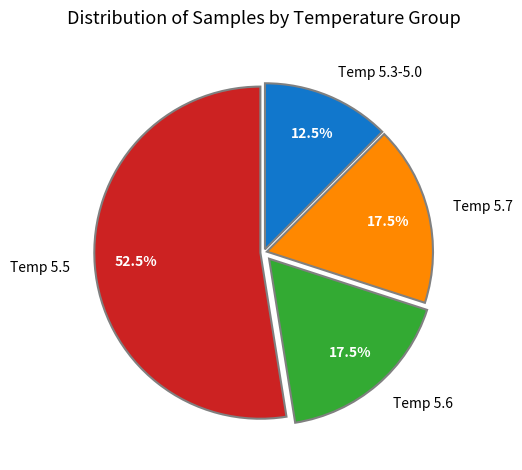

Which has a higher value, Temp 5.7 or Temp 5.5?

Temp 5.5